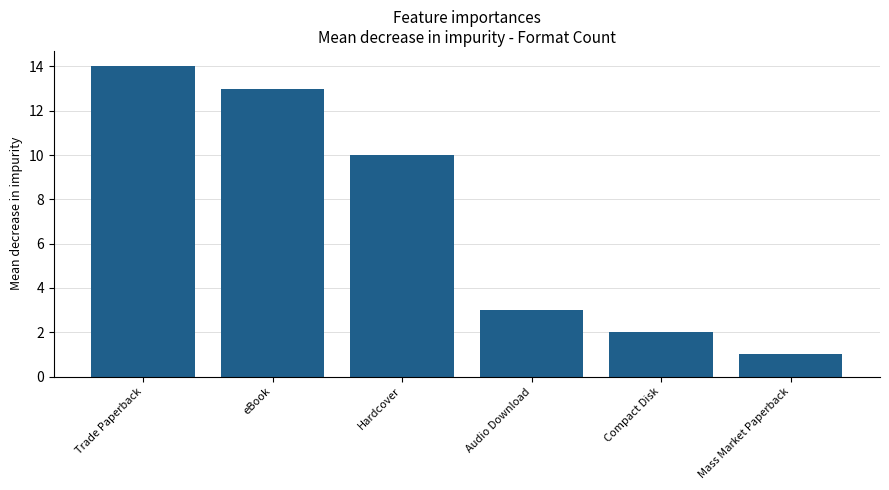

Which label corresponds to the smallest value in the chart?

Mass Market Paperback